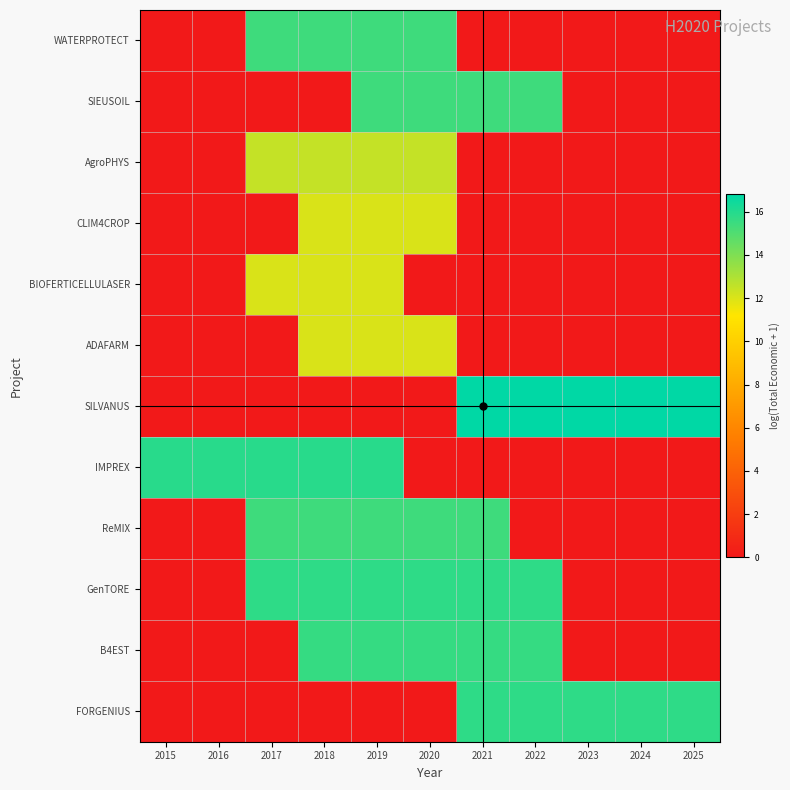

Reading right to left, what are all the values shown in this chart?

WATERPROTECT: 2025=0.0	2024=0.0	2023=0.0	2022=0.0	2021=0.0	2020=15.4	2019=15.4	2018=15.4	2017=15.4	2016=0.0	2015=0.0
SIEUSOIL: 2025=0.0	2024=0.0	2023=0.0	2022=15.4	2021=15.4	2020=15.4	2019=15.4	2018=0.0	2017=0.0	2016=0.0	2015=0.0
AgroPHYS: 2025=0.0	2024=0.0	2023=0.0	2022=0.0	2021=0.0	2020=12.5	2019=12.5	2018=12.5	2017=12.5	2016=0.0	2015=0.0
CLIM4CROP: 2025=0.0	2024=0.0	2023=0.0	2022=0.0	2021=0.0	2020=12.0	2019=12.0	2018=12.0	2017=0.0	2016=0.0	2015=0.0
BIOFERTICELLULASER: 2025=0.0	2024=0.0	2023=0.0	2022=0.0	2021=0.0	2020=0.0	2019=12.0	2018=12.0	2017=12.0	2016=0.0	2015=0.0
ADAFARM: 2025=0.0	2024=0.0	2023=0.0	2022=0.0	2021=0.0	2020=12.0	2019=12.0	2018=12.0	2017=0.0	2016=0.0	2015=0.0
SILVANUS: 2025=16.8	2024=16.8	2023=16.8	2022=16.8	2021=16.8	2020=0.0	2019=0.0	2018=0.0	2017=0.0	2016=0.0	2015=0.0
IMPREX: 2025=0.0	2024=0.0	2023=0.0	2022=0.0	2021=0.0	2020=0.0	2019=15.9	2018=15.9	2017=15.9	2016=15.9	2015=15.9
ReMIX: 2025=0.0	2024=0.0	2023=0.0	2022=0.0	2021=15.4	2020=15.4	2019=15.4	2018=15.4	2017=15.4	2016=0.0	2015=0.0
GenTORE: 2025=0.0	2024=0.0	2023=0.0	2022=15.8	2021=15.8	2020=15.8	2019=15.8	2018=15.8	2017=15.8	2016=0.0	2015=0.0
B4EST: 2025=0.0	2024=0.0	2023=0.0	2022=15.6	2021=15.6	2020=15.6	2019=15.6	2018=15.6	2017=0.0	2016=0.0	2015=0.0
FORGENIUS: 2025=15.8	2024=15.8	2023=15.8	2022=15.8	2021=15.8	2020=0.0	2019=0.0	2018=0.0	2017=0.0	2016=0.0	2015=0.0